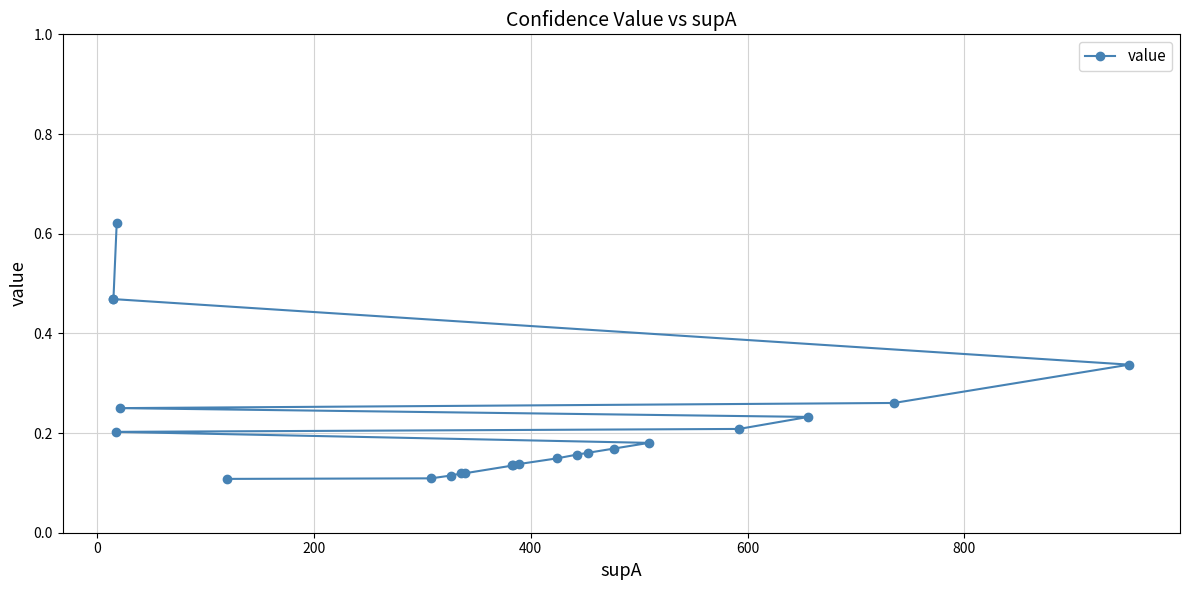

What is the average value?

0.2